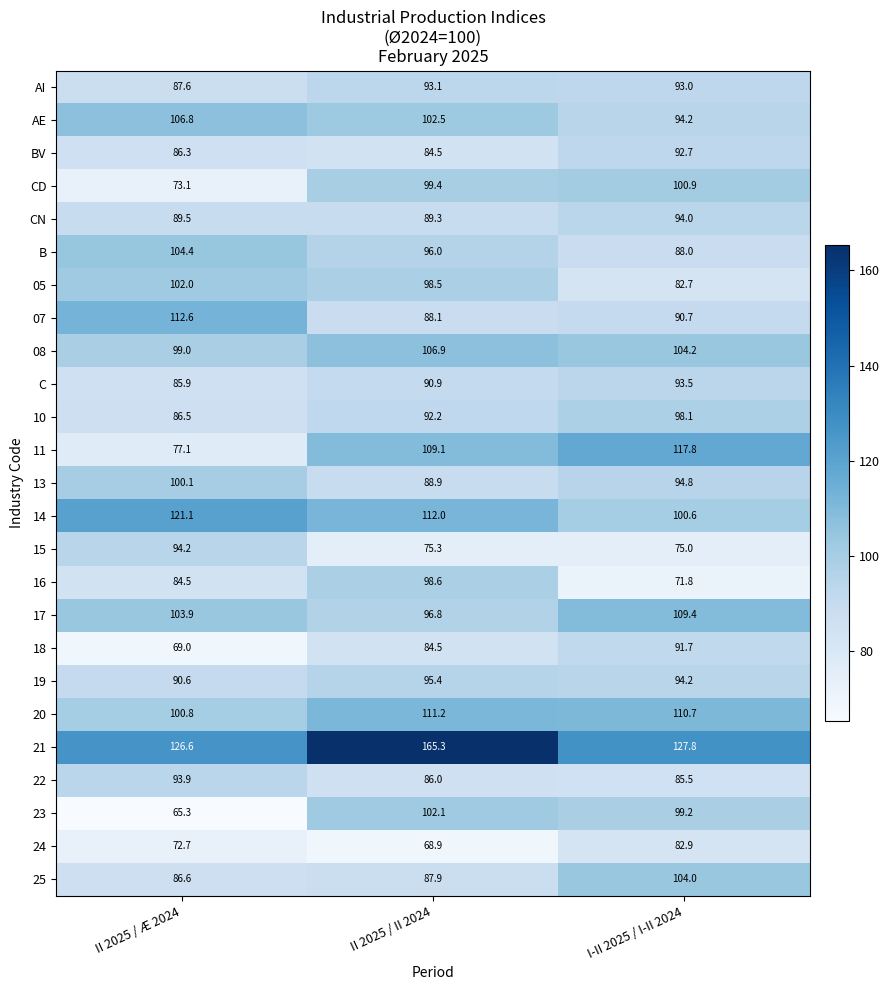

What is the difference between the 08 values at II 2025 / Æ 2024 and II 2025 / II 2024?

7.9